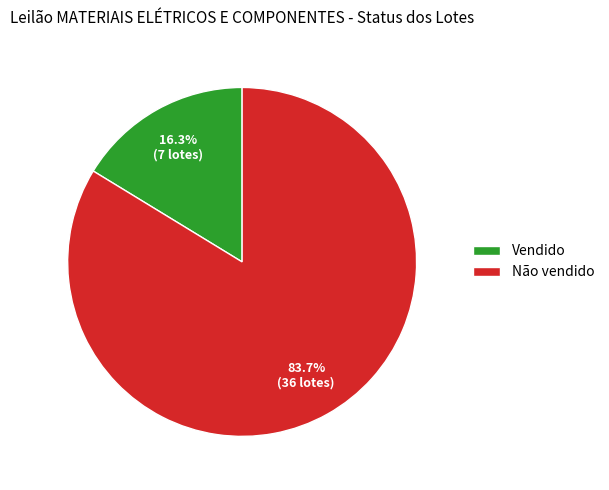

Is Não vendido the majority of the pie?

Yes